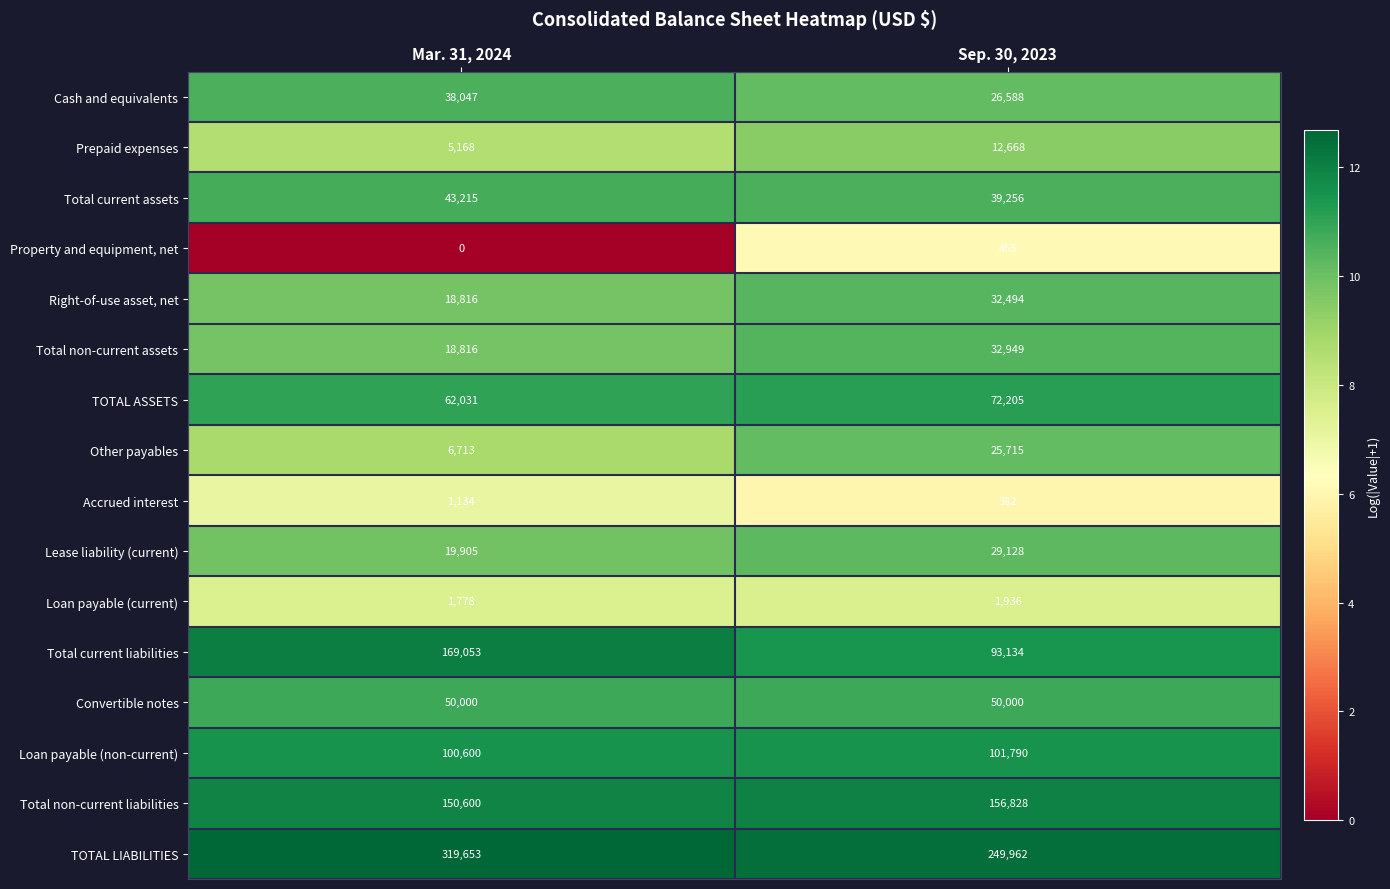

At Sep. 30, 2023, list the series in order from smallest to largest.

Accrued interest, Property and equipment, net, Loan payable (current), Prepaid expenses, Other payables, Cash and equivalents, Lease liability (current), Right-of-use asset, net, Total non-current assets, Total current assets, Convertible notes, TOTAL ASSETS, Total current liabilities, Loan payable (non-current), Total non-current liabilities, TOTAL LIABILITIES